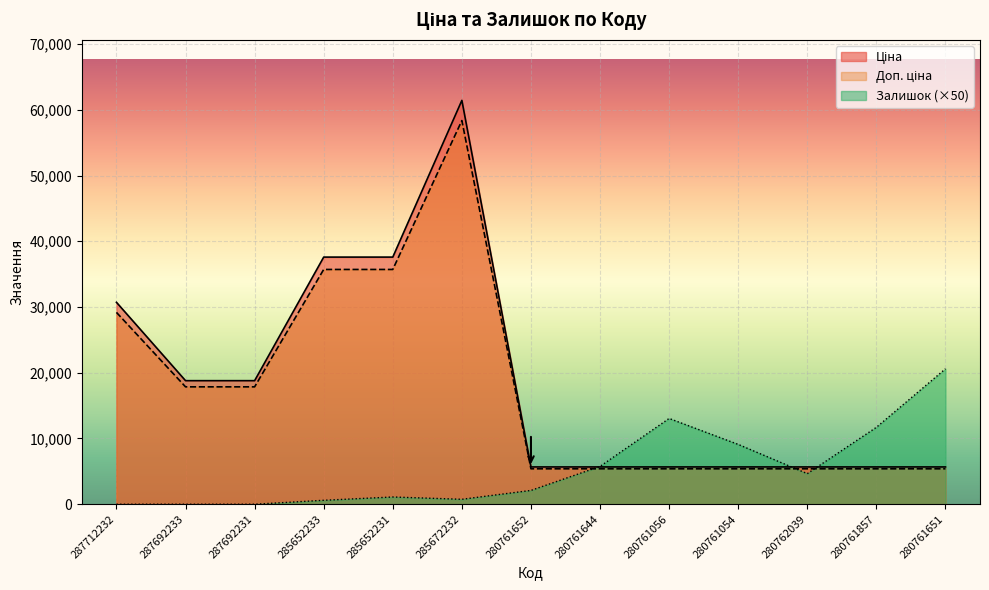

Where is Залишок nearest to the value 10300?

280761054